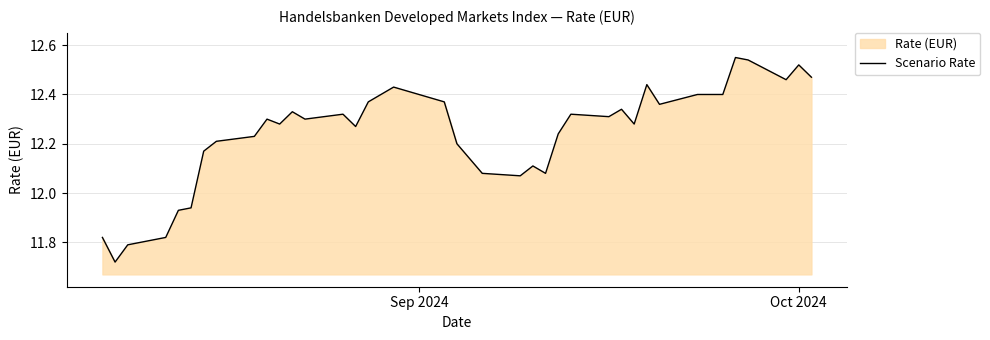

Reading left to right, what are all the values shown in this chart?

11.8	11.7	11.8	11.8	11.9	11.9	12.2	12.2	12.2	12.3	12.3	12.3	12.3	12.3	12.3	12.4	12.4	12.4	12.4	12.2	12.1	12.1	12.1	12.1	12.1	12.2	12.3	12.3	12.3	12.3	12.4	12.4	12.4	12.4	12.4	12.6	12.5	12.5	12.5	12.5